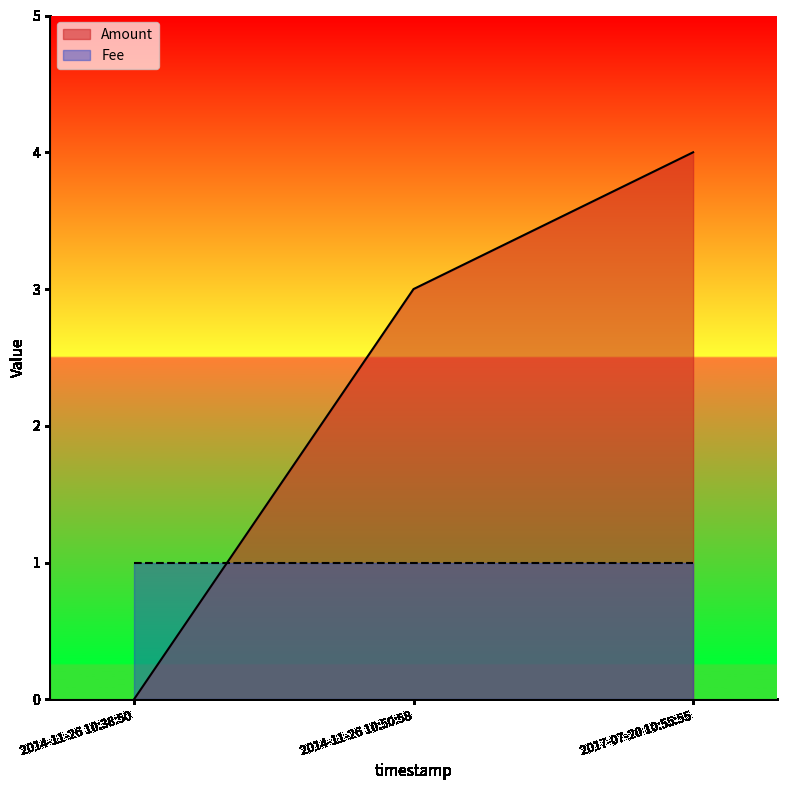

List the labels in order of value, smallest first.

2014-11-26 10:38:50, 2014-11-26 10:50:58, 2017-07-20 10:55:55